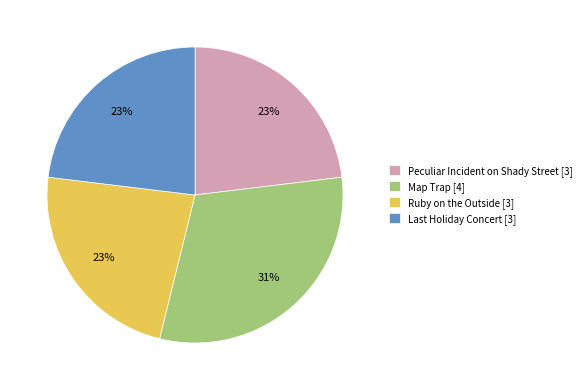

Does Peculiar Incident on Shady Street represent more than half of the total?

No